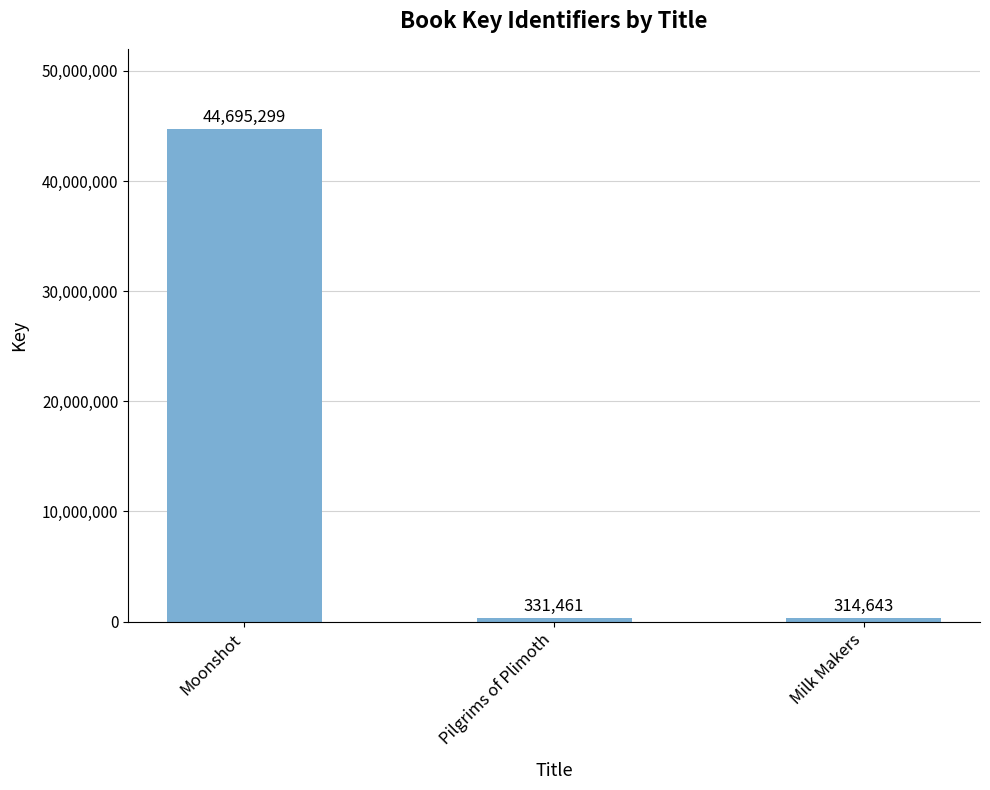

Reading left to right, transcribe all the data shown in this chart.

Moonshot=44695299	Pilgrims of Plimoth=331461	Milk Makers=314643